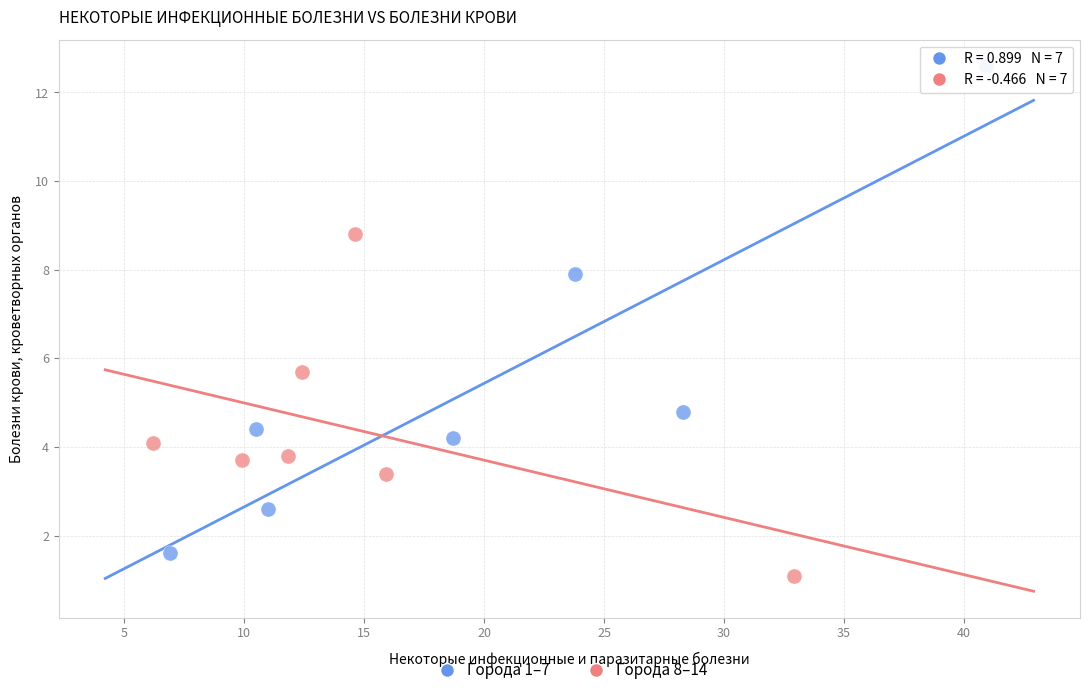

Which series reaches the maximum Y coordinate?

Города 1–7